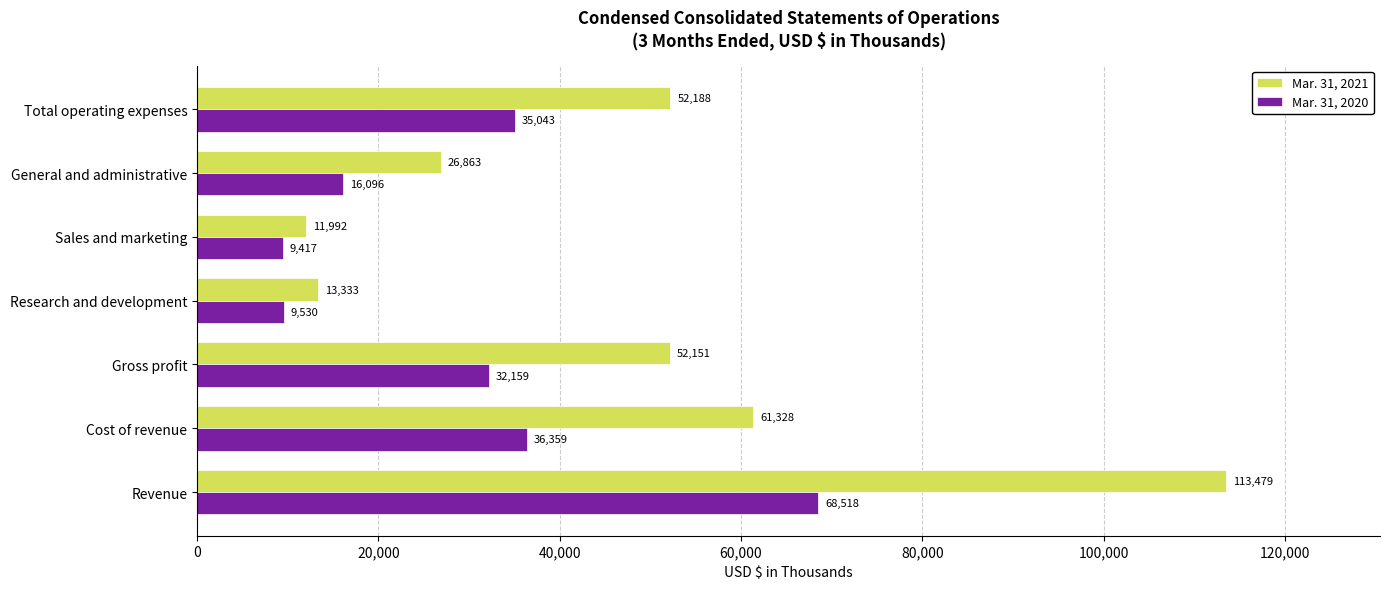

Which series has the largest total across all categories?

Mar. 31, 2021